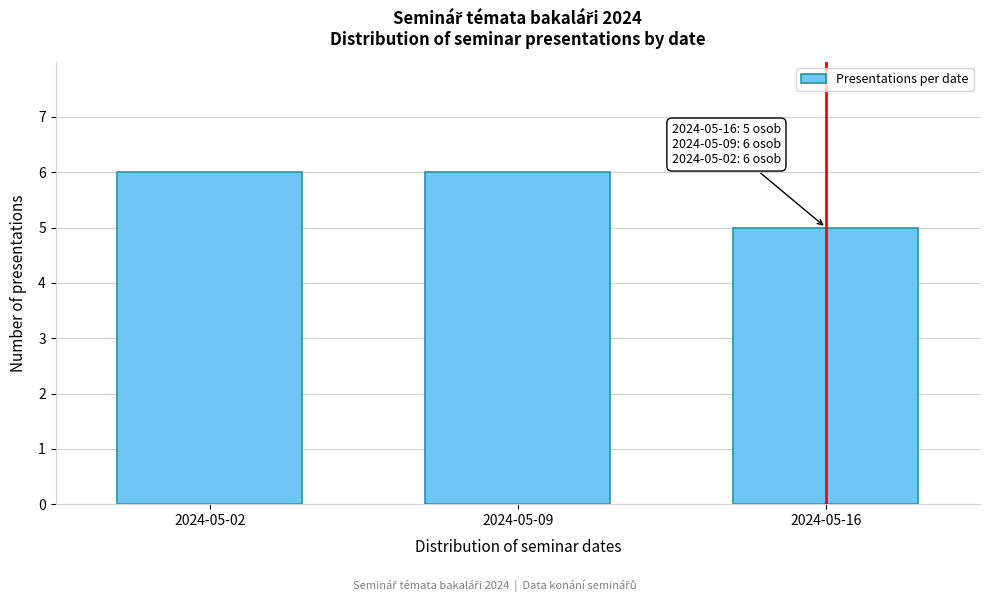

Reading right to left, transcribe all the data shown in this chart.

5	6	6